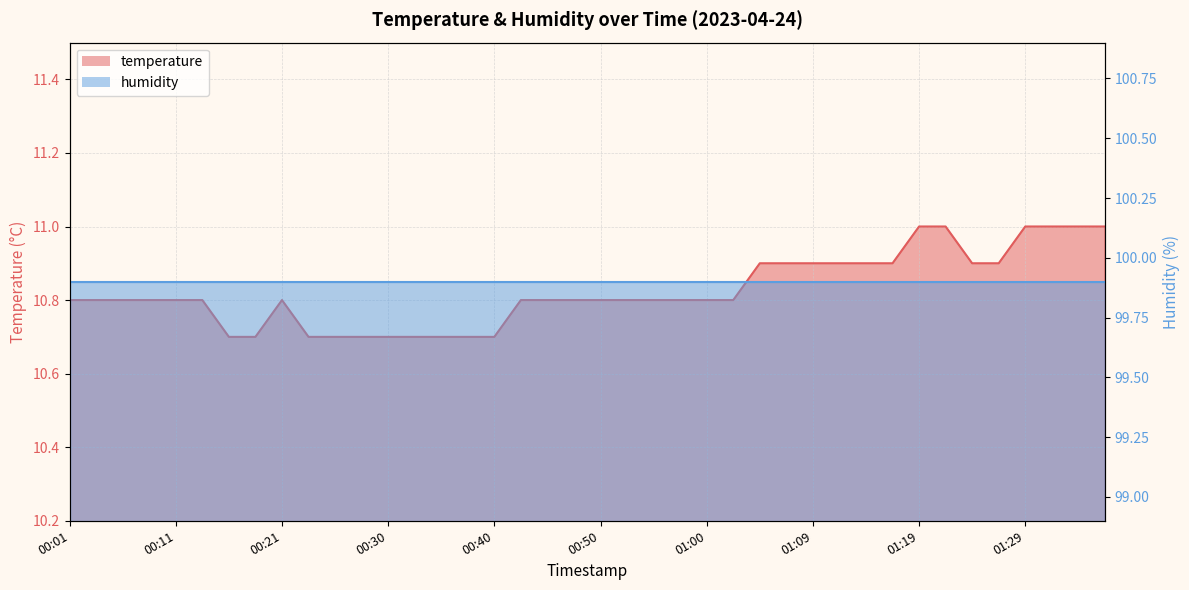

What is the value of the 24th point from the left?

10.8